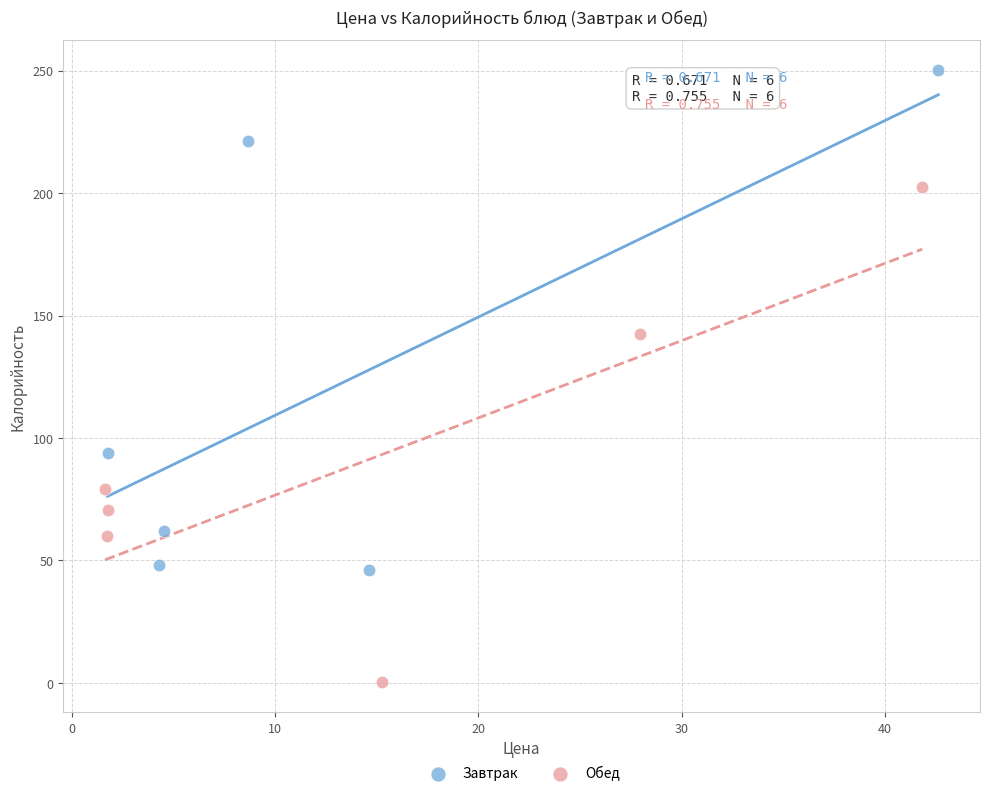

Which series reaches the maximum Y coordinate?

Завтрак